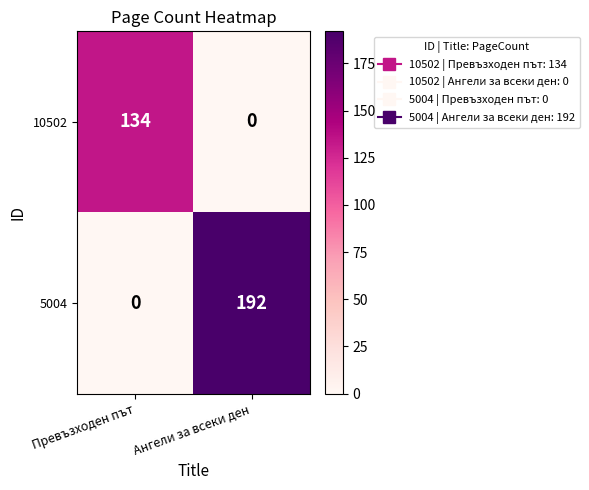

What is the difference between the maximum and minimum values in the 5004 series?

192